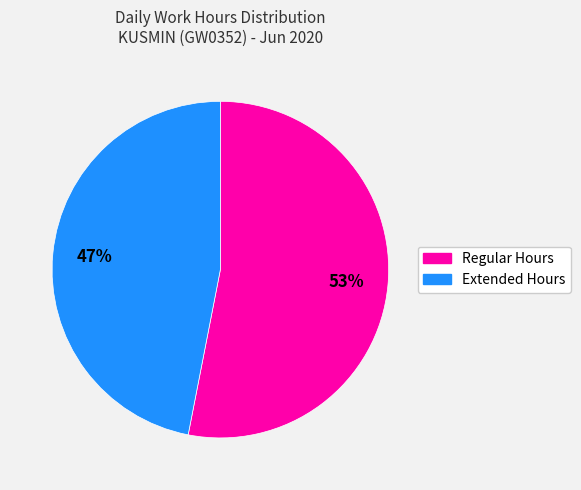

Is there a majority slice in this chart?

Yes